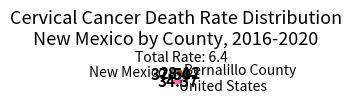

What is the ratio of the value at Bernalillo County to the value at United States?

0.8